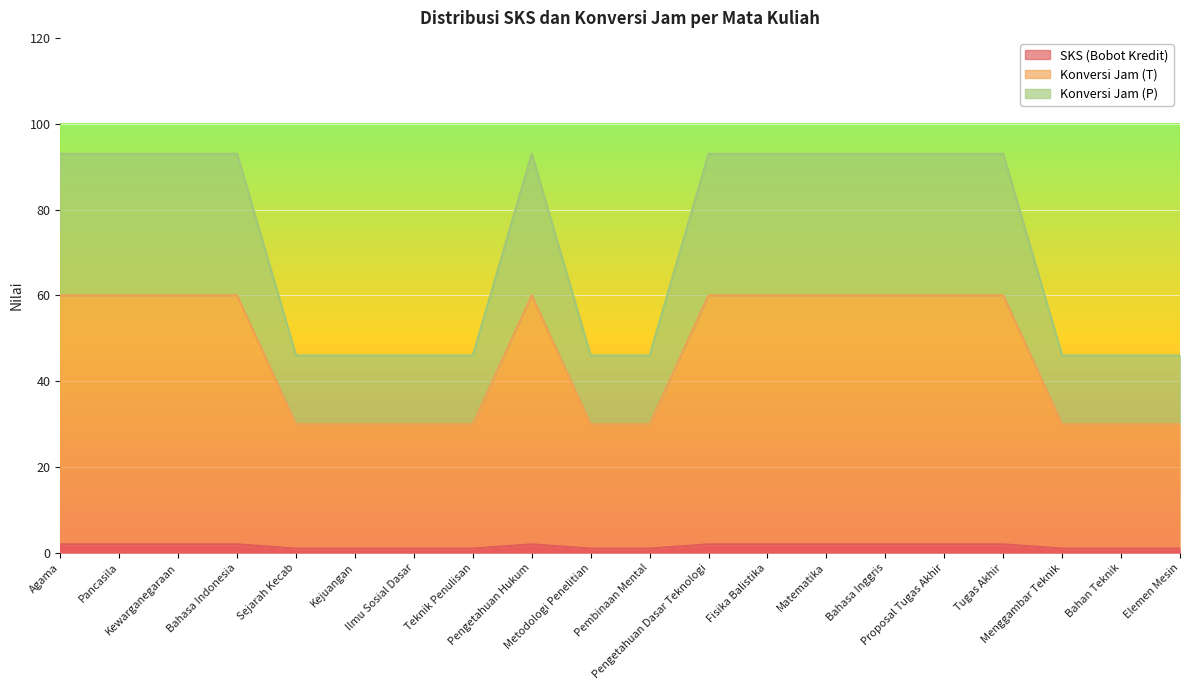

What are all the series names shown in the legend?

SKS (Bobot Kredit), Konversi Jam (T), Konversi Jam (P)